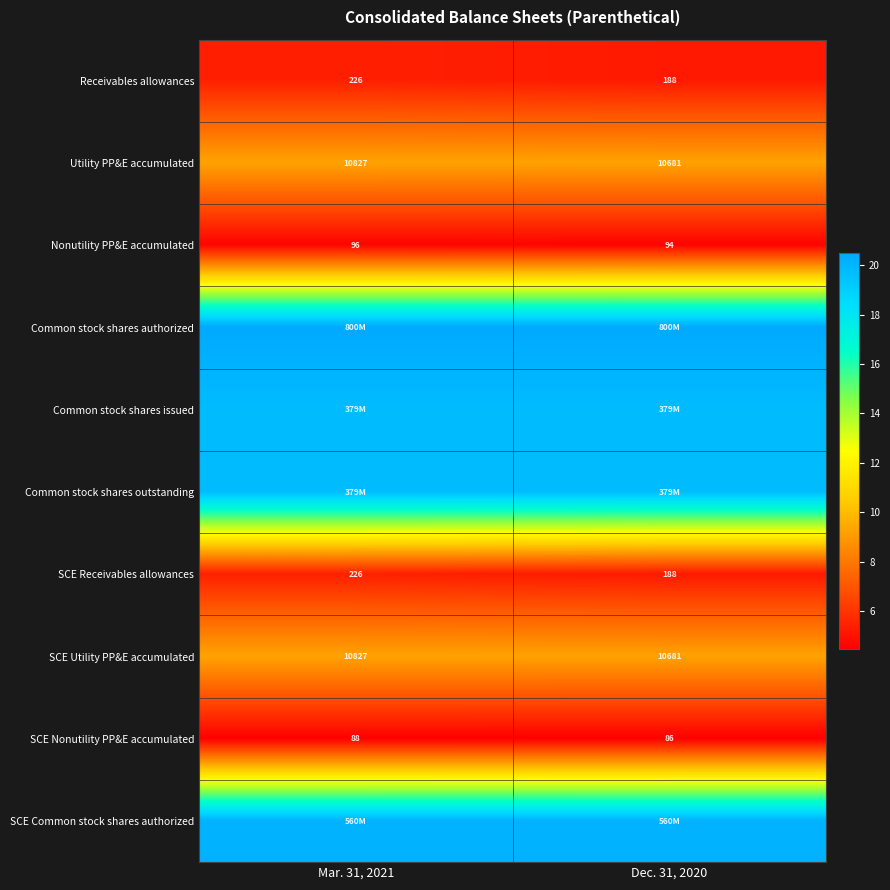

Which category has the highest value across all series?

Mar. 31, 2021